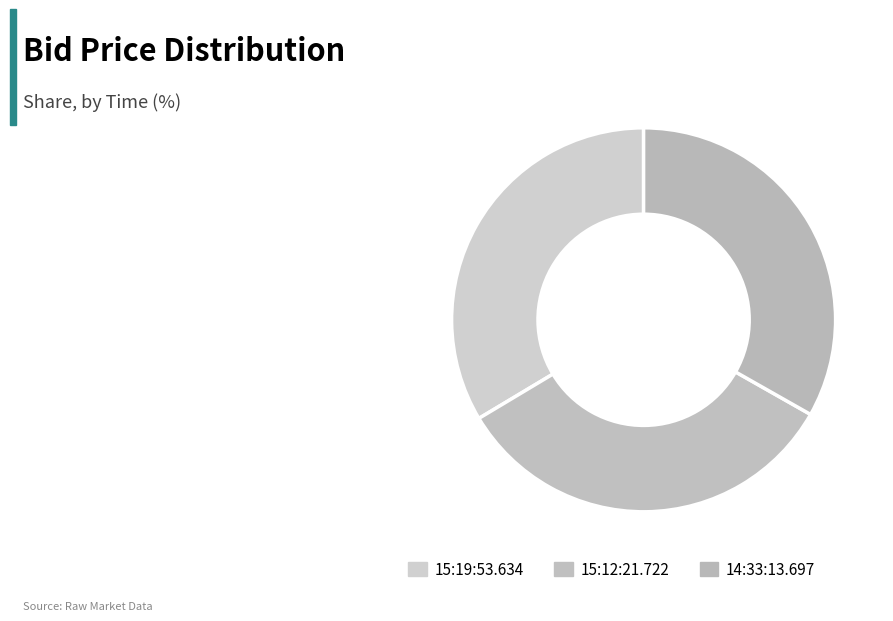

How many segments does this pie chart have?

3